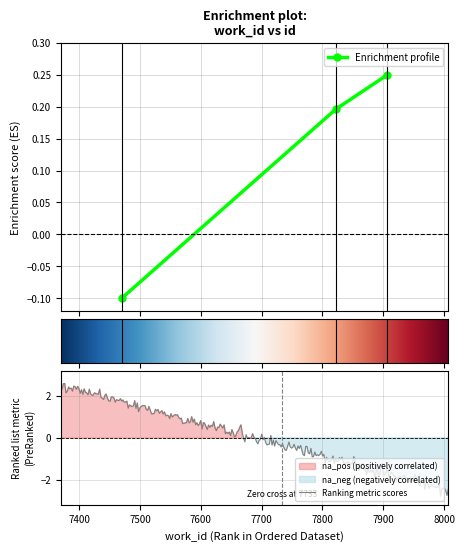

Does the chart have visible grid lines?

Yes